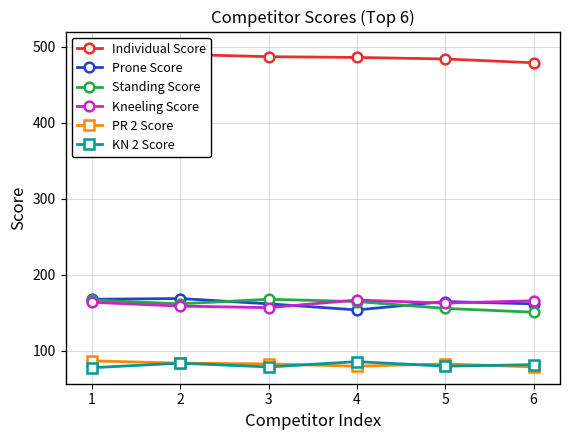

What is the difference between the Individual Score values at 5 and 6?

5